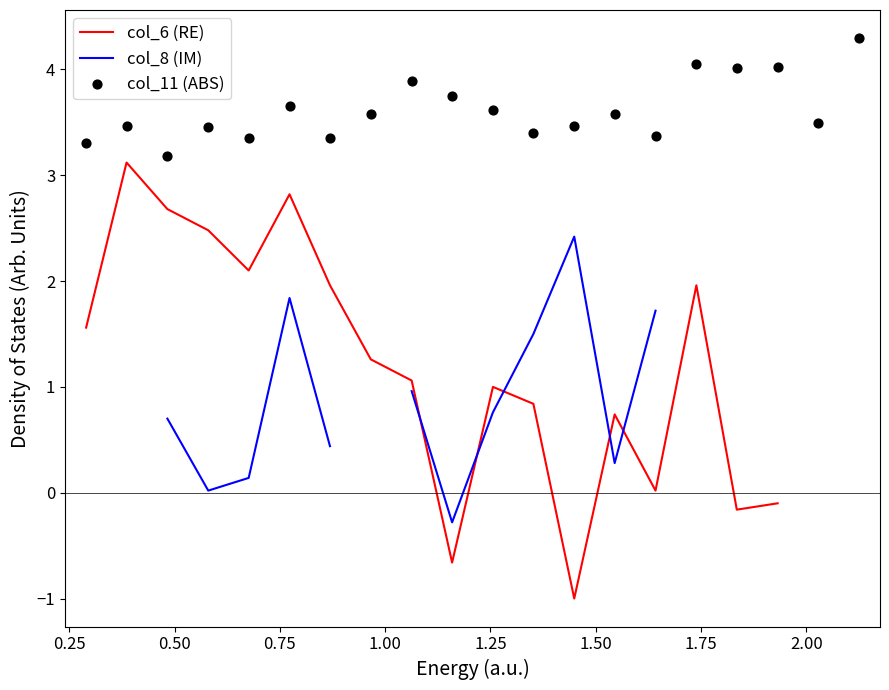

At how many categories does at least one series exceed 2?

20